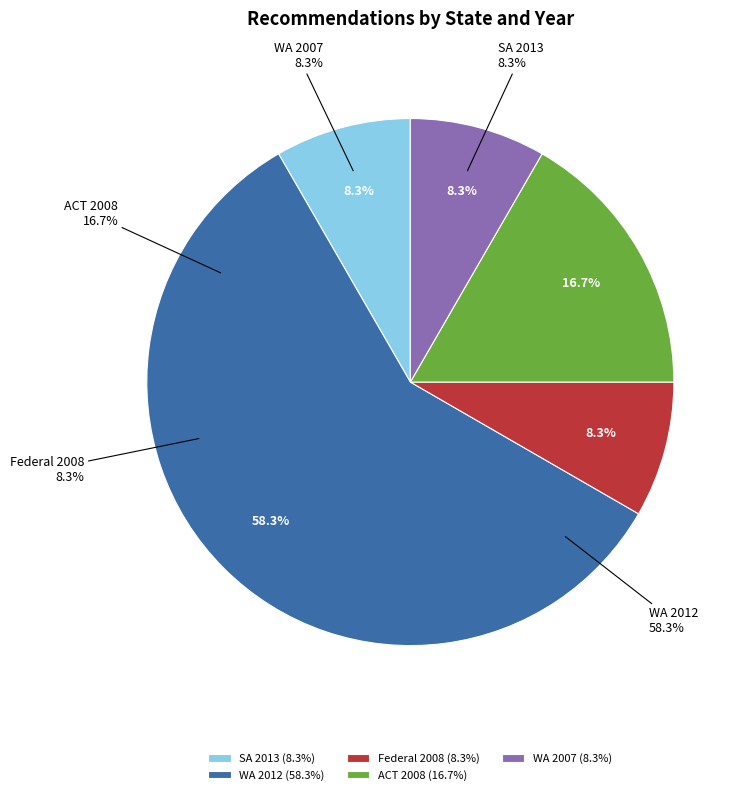

Between 2012 (WA-1851) and 2007, which is larger?

2012 (WA-1851)